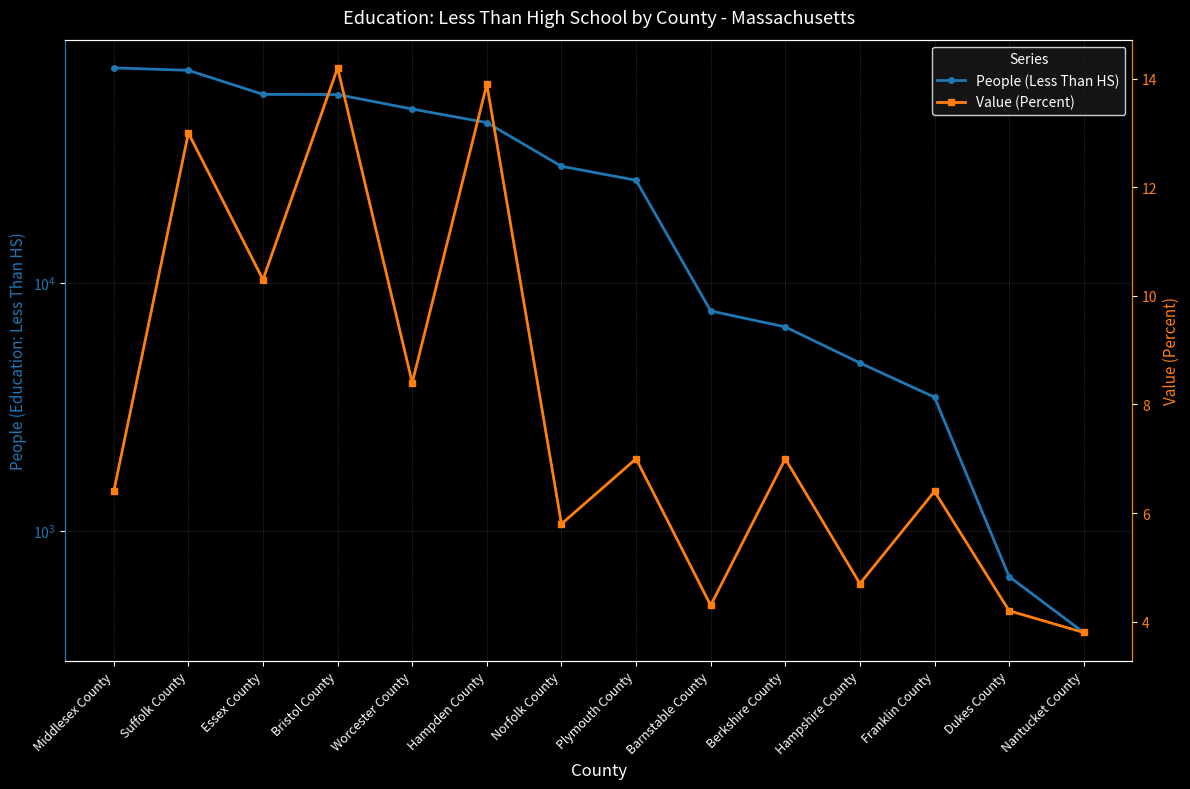

Which series has the largest total across all categories?

People (Less Than HS)